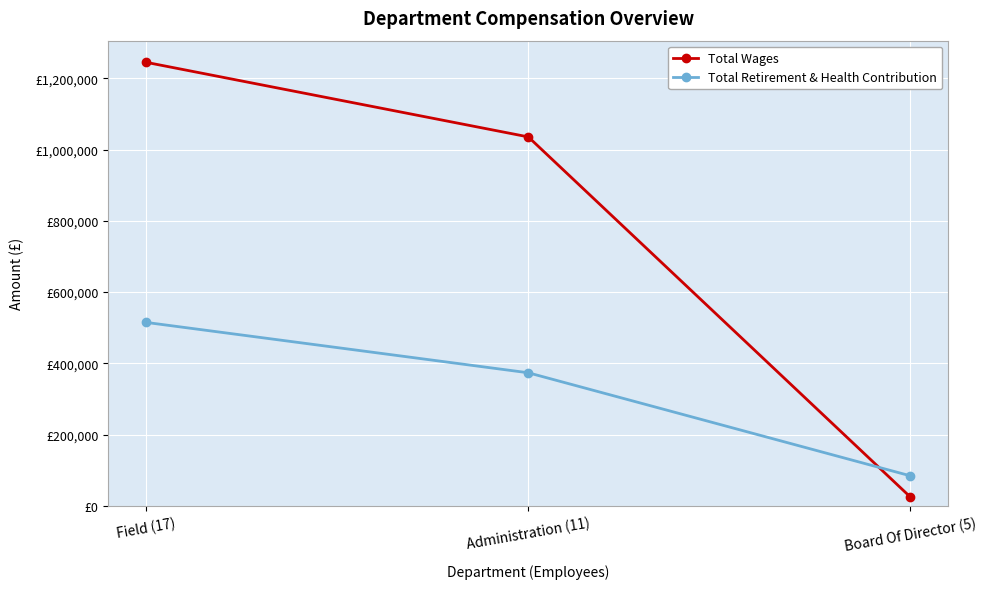

Does the chart have visible grid lines?

Yes